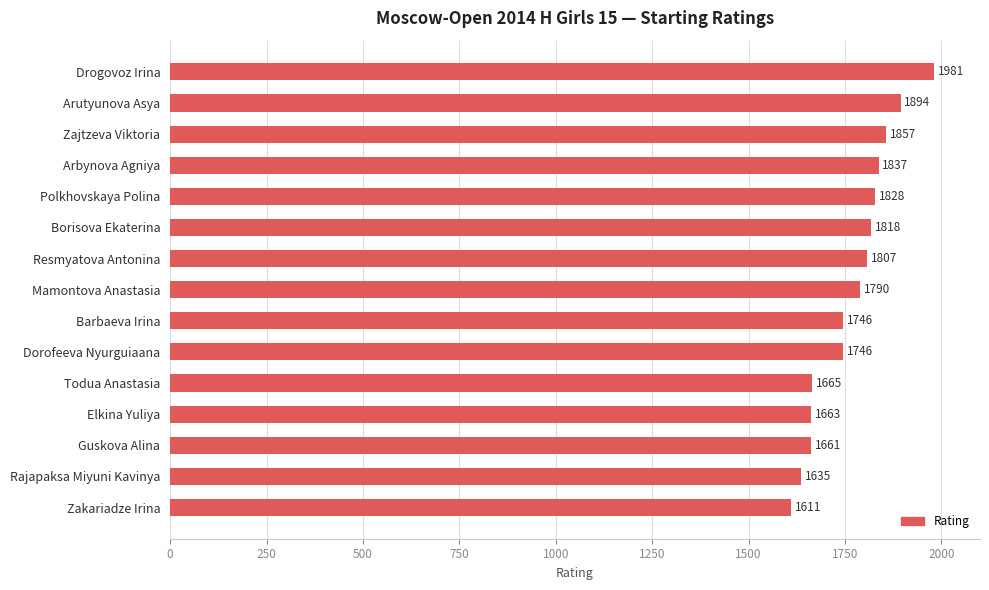

Reading top to bottom, list all the values displayed in this chart.

1981	1894	1857	1837	1828	1818	1807	1790	1746	1746	1665	1663	1661	1635	1611